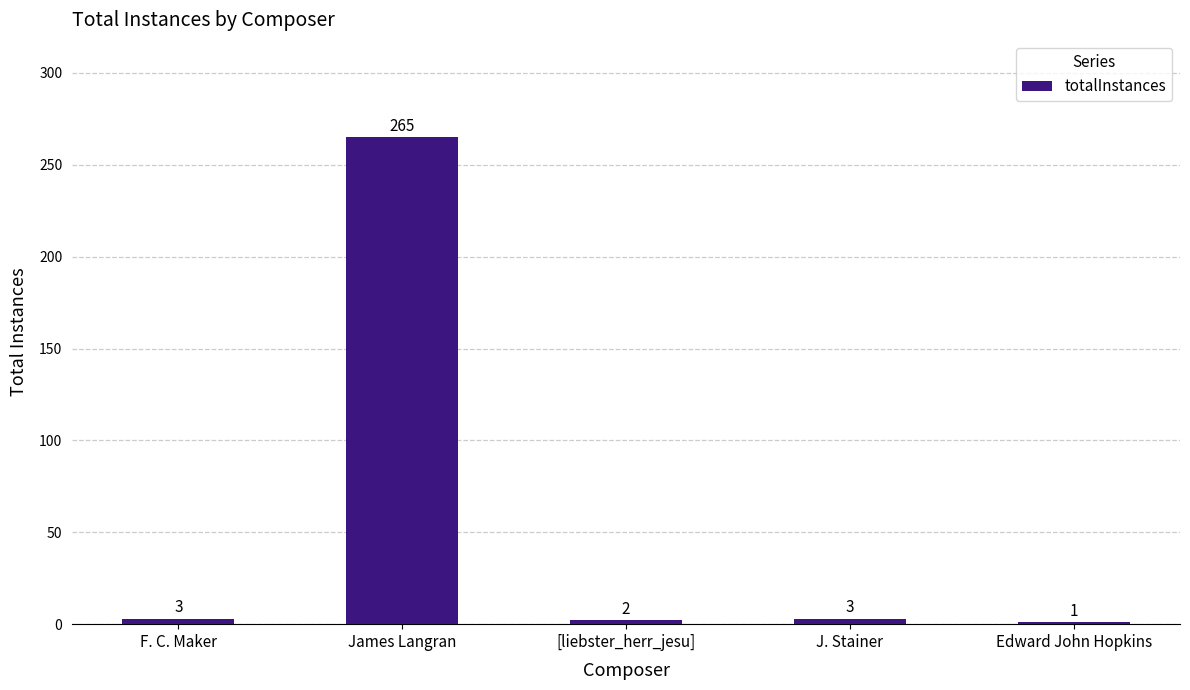

What is the average value?

55